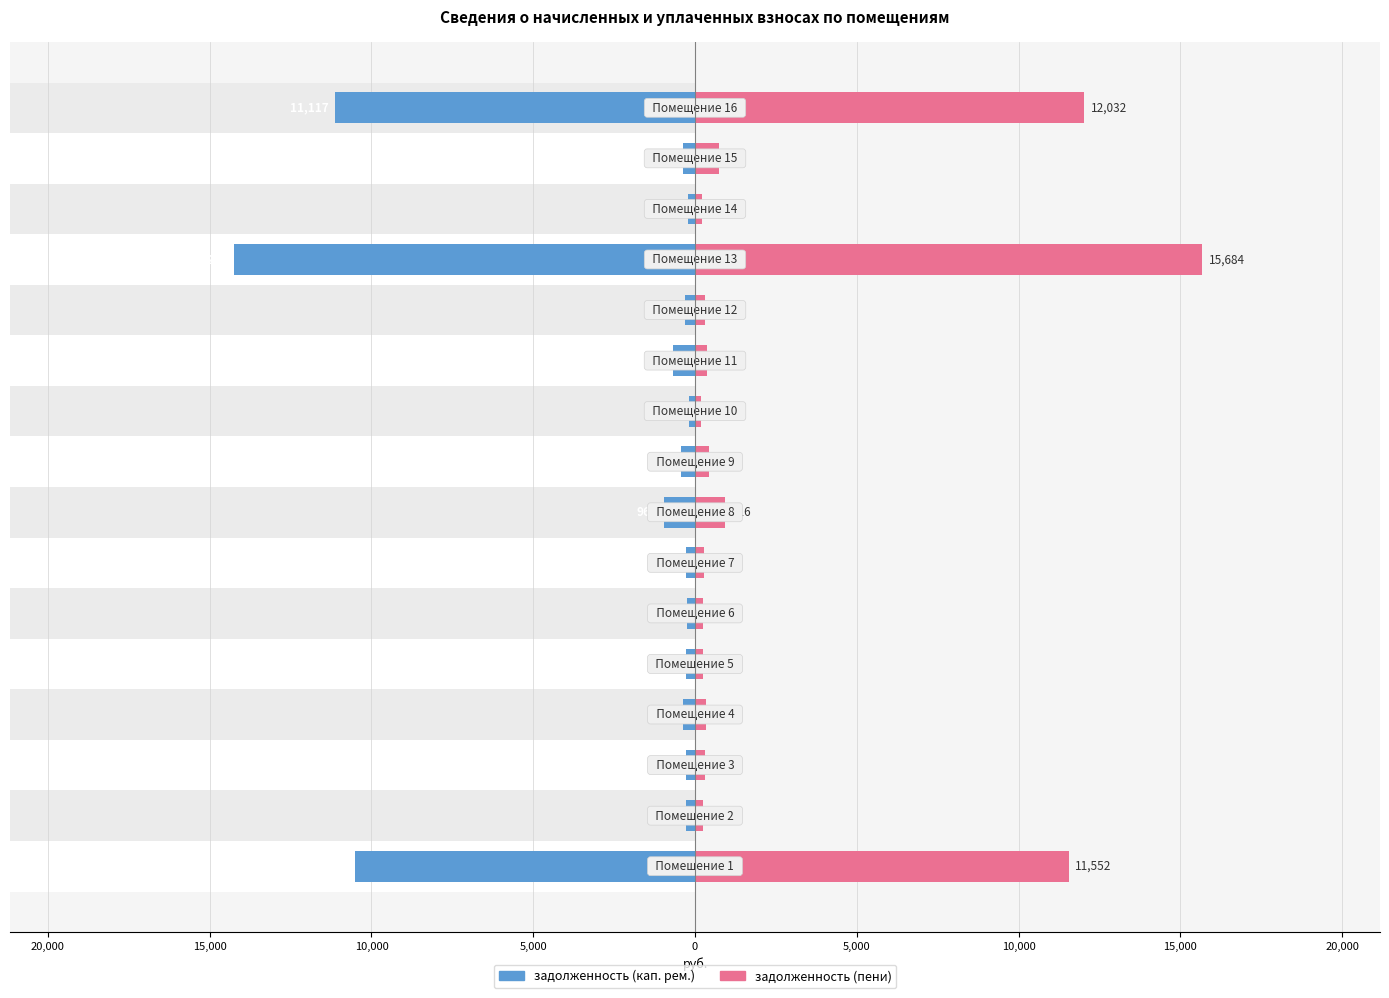

How many bars are there in each group?

2